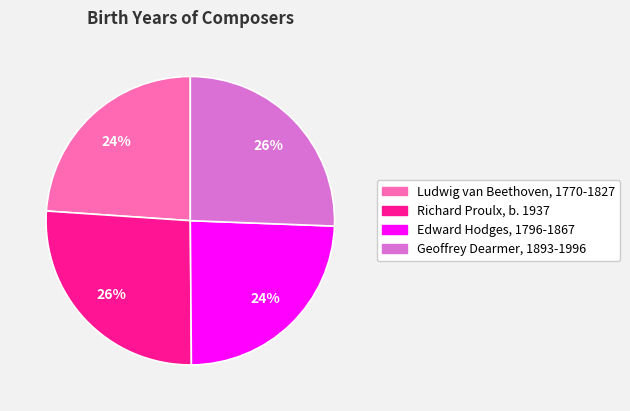

Which has a higher value, Geoffrey Dearmer, 1893-1996 or Ludwig van Beethoven, 1770-1827?

Geoffrey Dearmer, 1893-1996